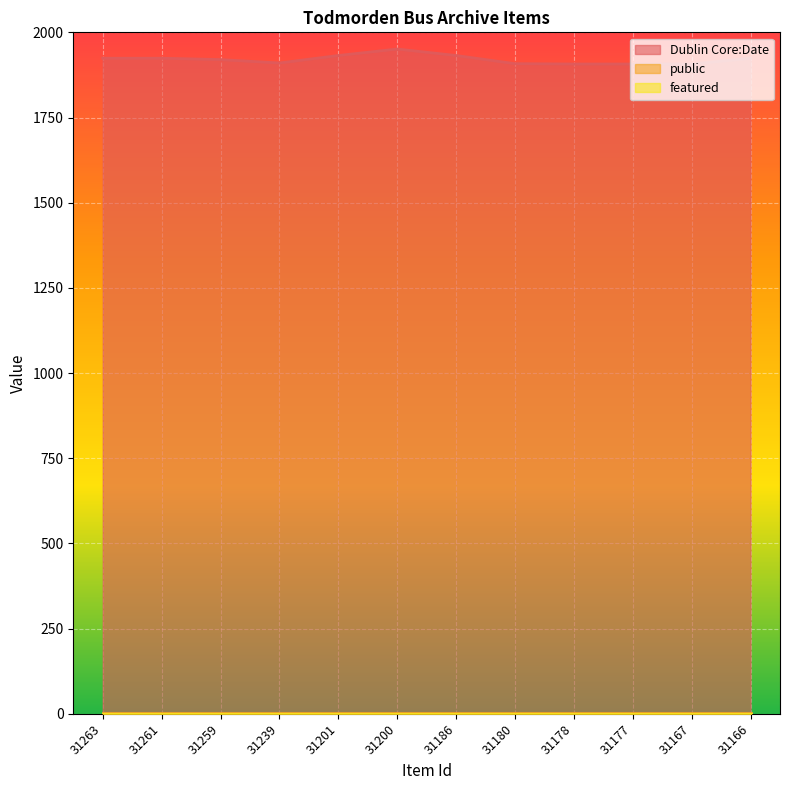

Between 31239 and 31201, which series saw the biggest shift?

Dublin Core:Date